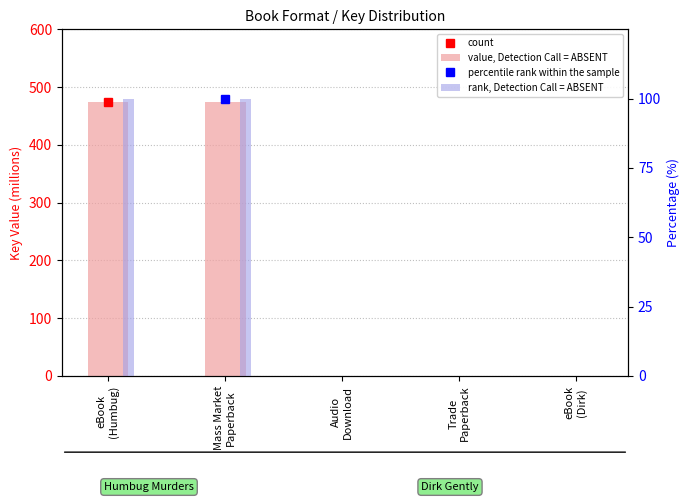

Which series changed the most between eBook
(Humbug) and Audio
Download?

value, Detection Call = ABSENT